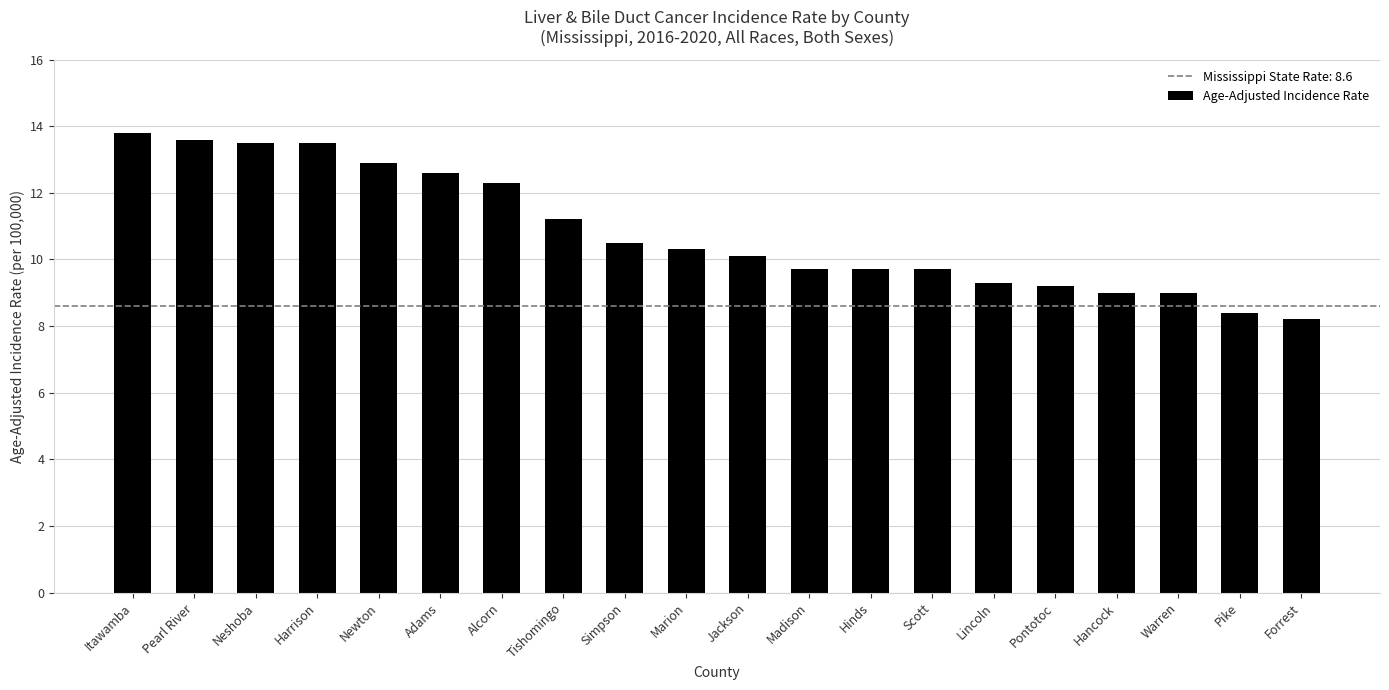

At which category does the chart reach its minimum across all series?

Forrest